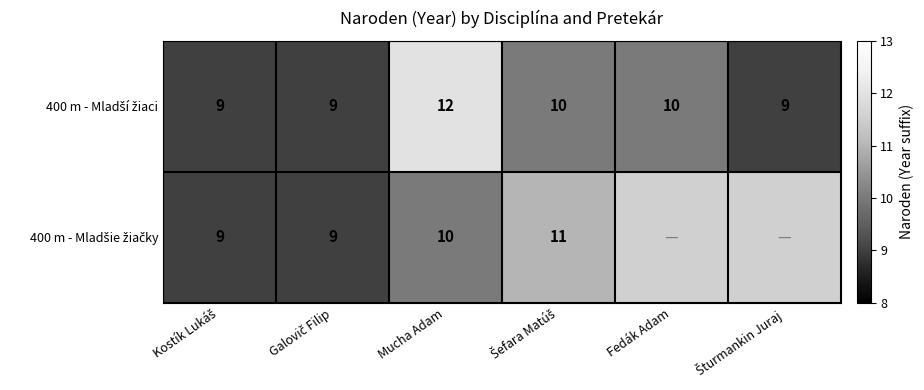

Which category has the lowest value in the 400 m - Mladšie žiačky series?

Kostík Lukáš